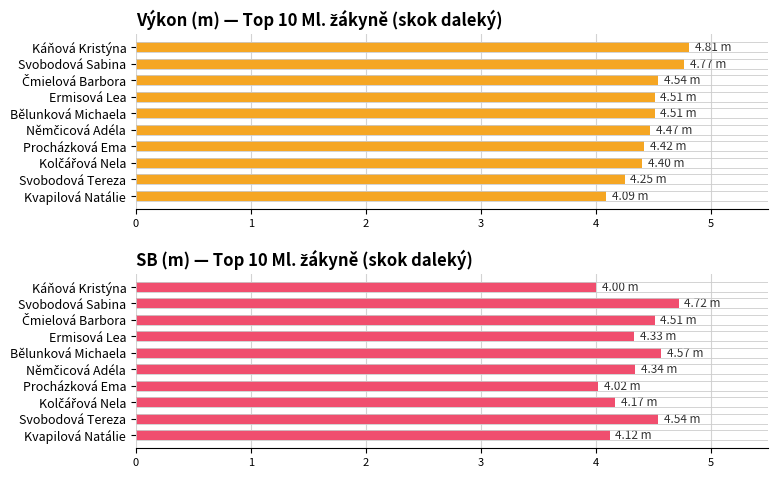

What is the value of the Výkon (m) — Top 10 Ml. žákyně (skok daleký) bar at the 10th from the left?

4.1